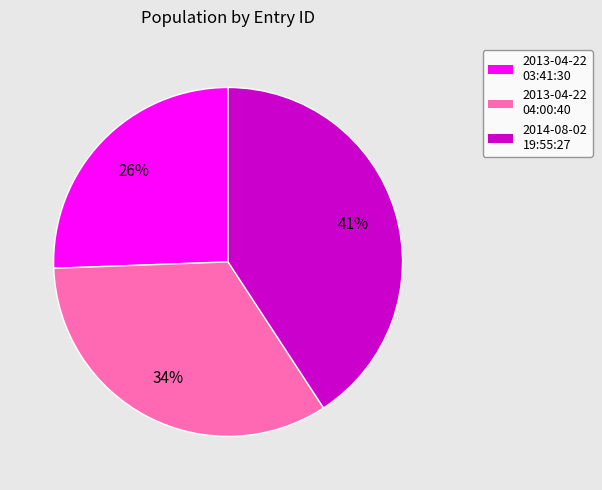

Count the number of slices in the pie.

3